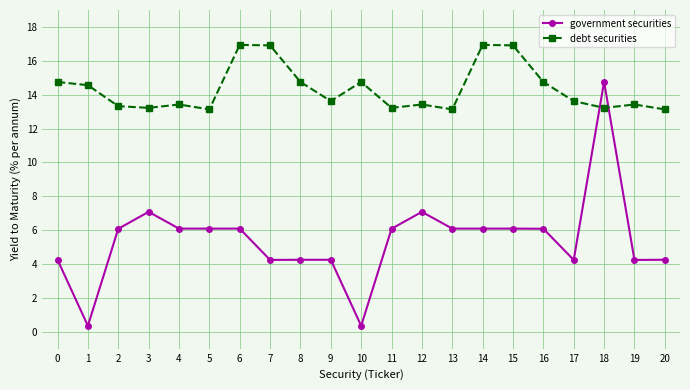

How many categories are shown in the chart?

21